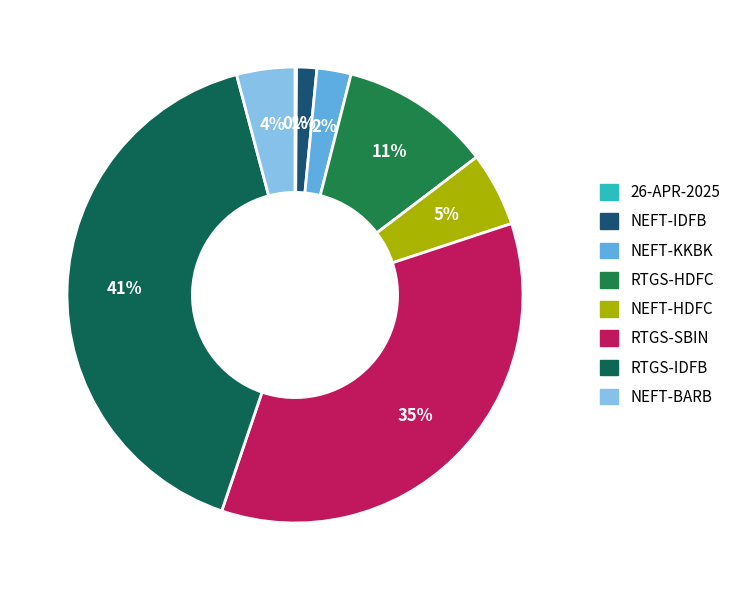

What percentage do NEFT-HDFC and NEFT-IDFB together represent?

6.7%